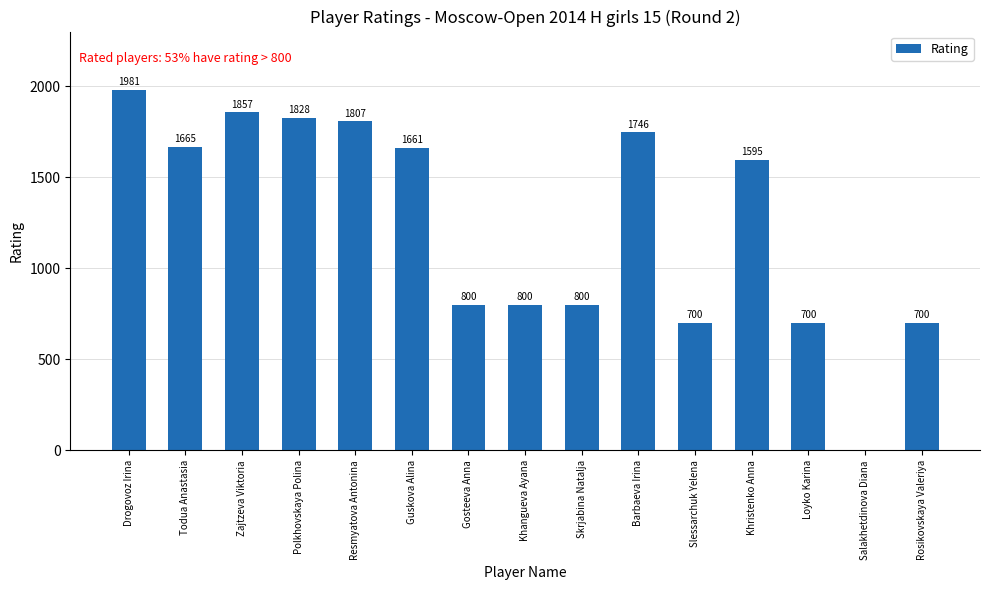

At which category does the chart reach its peak across all series?

Drogovoz Irina